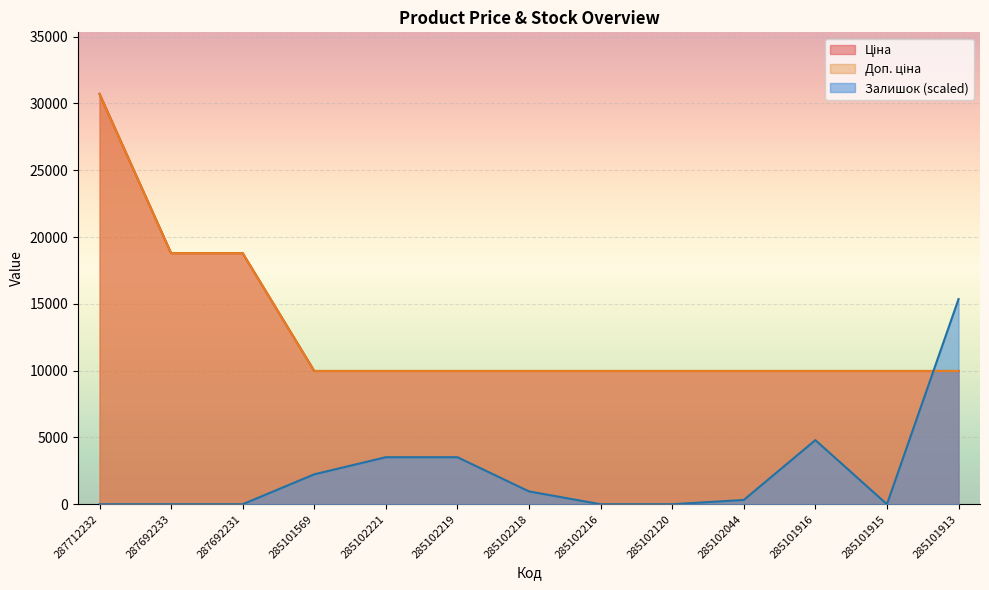

Rank the series by their maximum value, from lowest to highest.

Залишок, Ціна, Доп. ціна